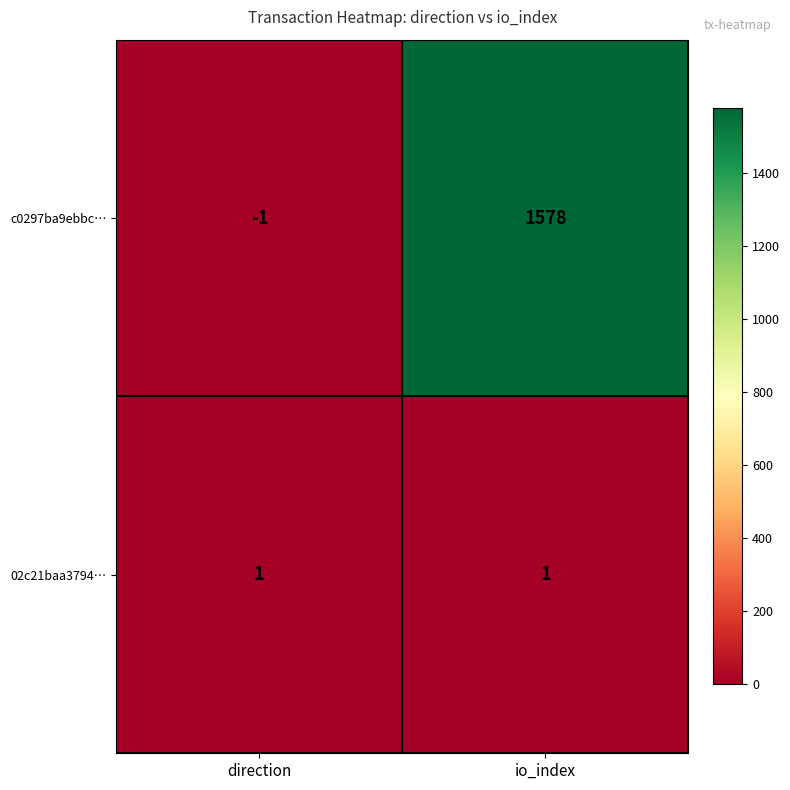

The 02c21baa3794… series shows 2 at io_index. True or false?

False